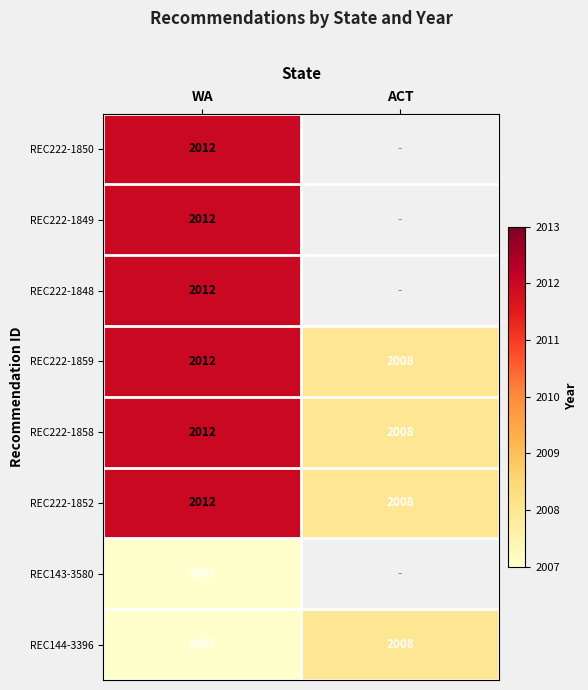

What is the approximate value of REC222-1859 at ACT?

2008